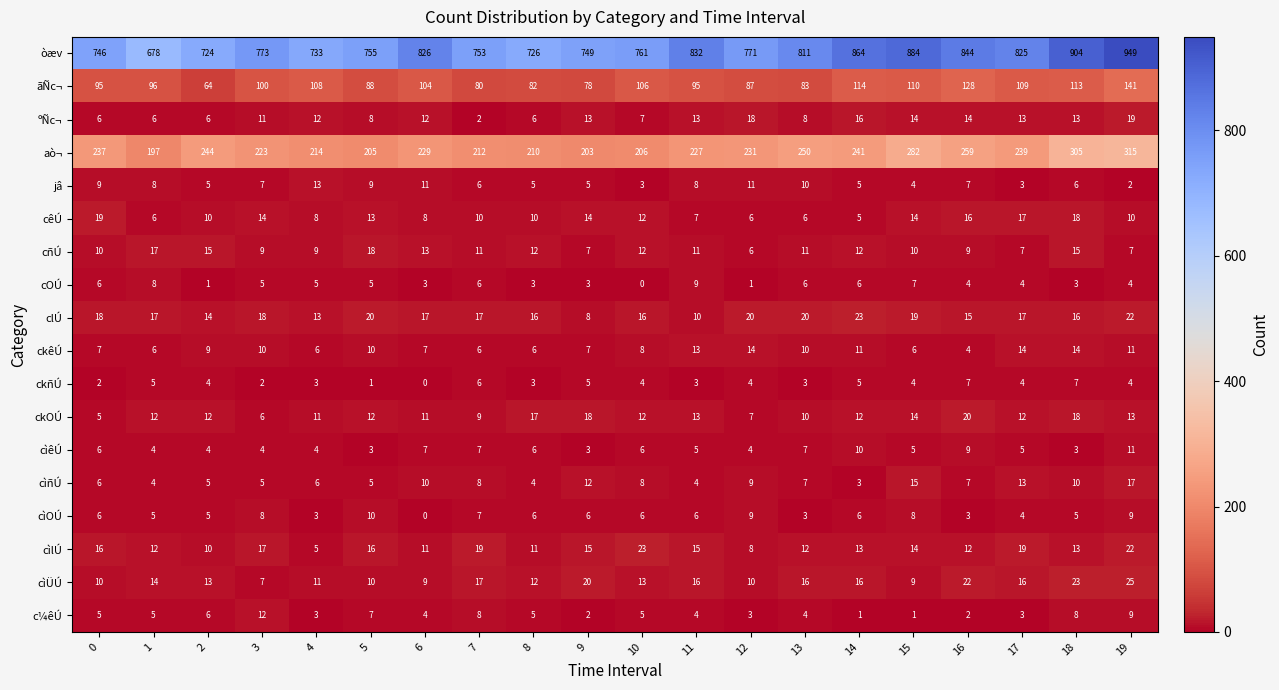

Read the cêÚ value at 16, to the nearest 5.

15